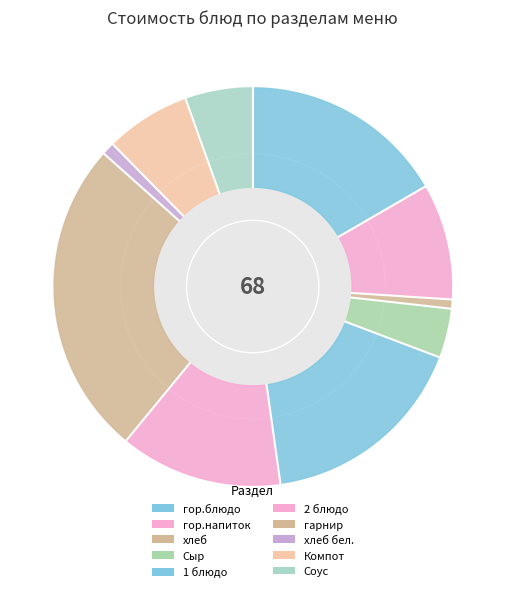

Rank the categories by value from highest to lowest.

гарнир, 1 блюдо, гор.блюдо, 2 блюдо, гор.напиток, Компот, Соус, Сыр, хлеб бел., хлеб